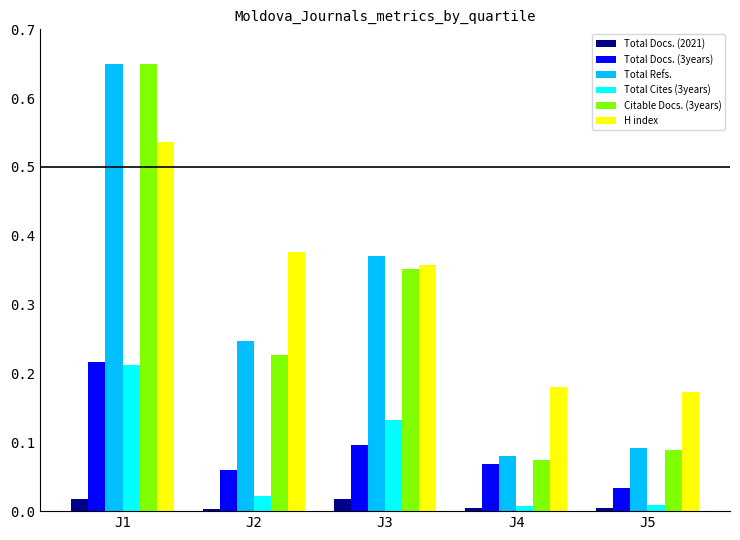

Which category has the highest value in the Total Docs. (3years) series?

J1